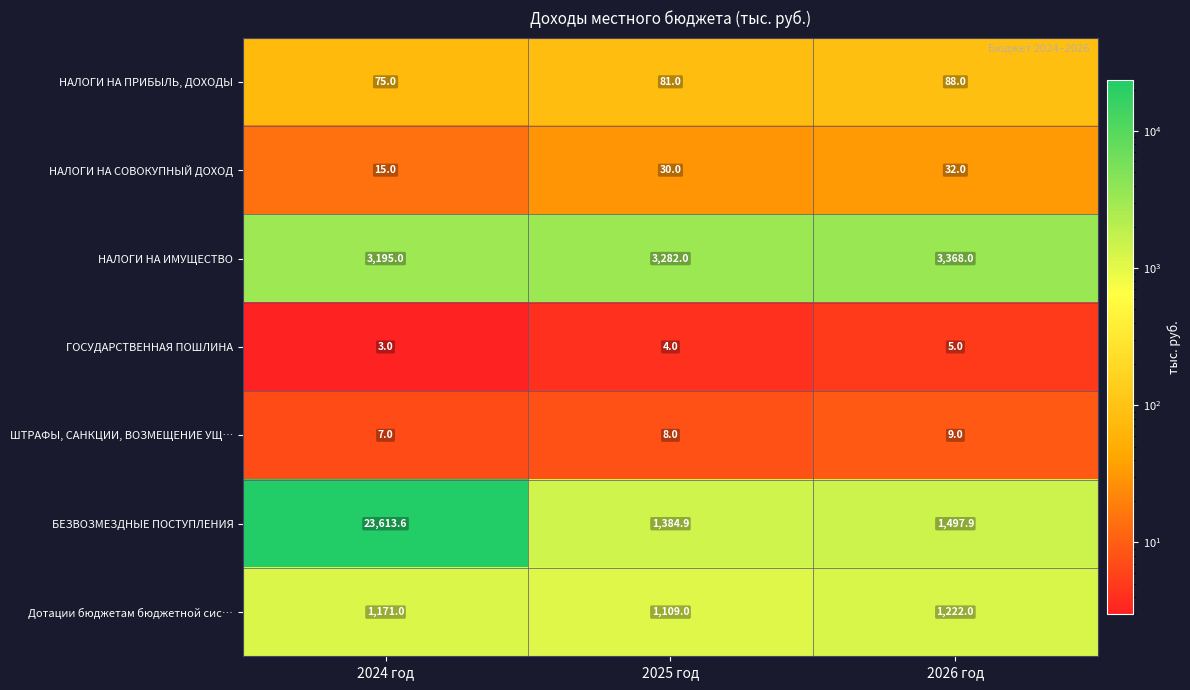

Rank the series at 2026 год from lowest to highest value.

ГОСУДАРСТВЕННАЯ ПОШЛИНА, ШТРАФЫ, САНКЦИИ, ВОЗМЕЩЕНИЕ УЩ…, НАЛОГИ НА СОВОКУПНЫЙ ДОХОД, НАЛОГИ НА ПРИБЫЛЬ, ДОХОДЫ, Дотации бюджетам бюджетной сис…, БЕЗВОЗМЕЗДНЫЕ ПОСТУПЛЕНИЯ, НАЛОГИ НА ИМУЩЕСТВО